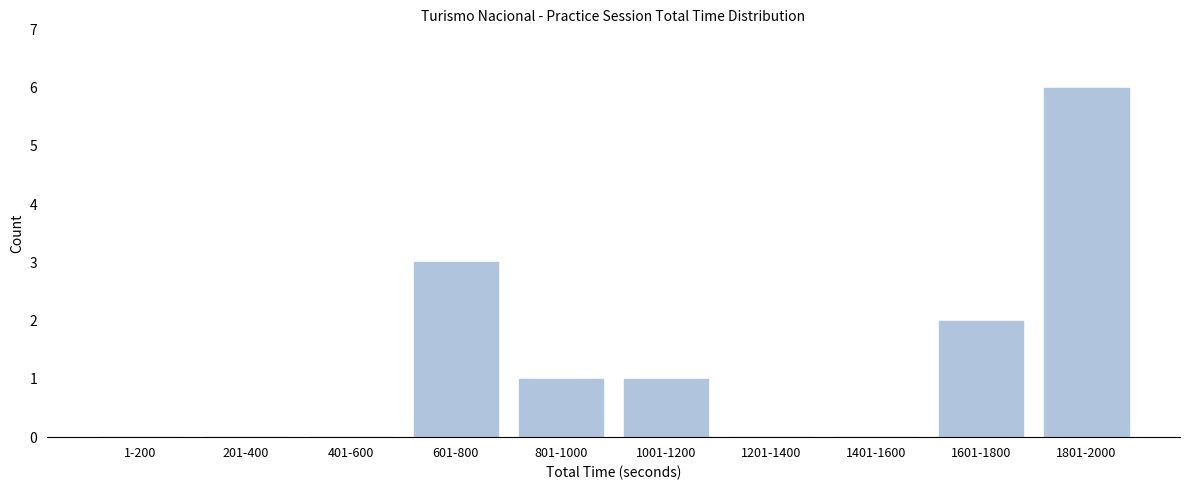

Reading right to left, extract all data points from this chart.

1801-2000=6	1601-1800=2	1401-1600=0	1201-1400=0	1001-1200=1	801-1000=1	601-800=3	401-600=0	201-400=0	1-200=0